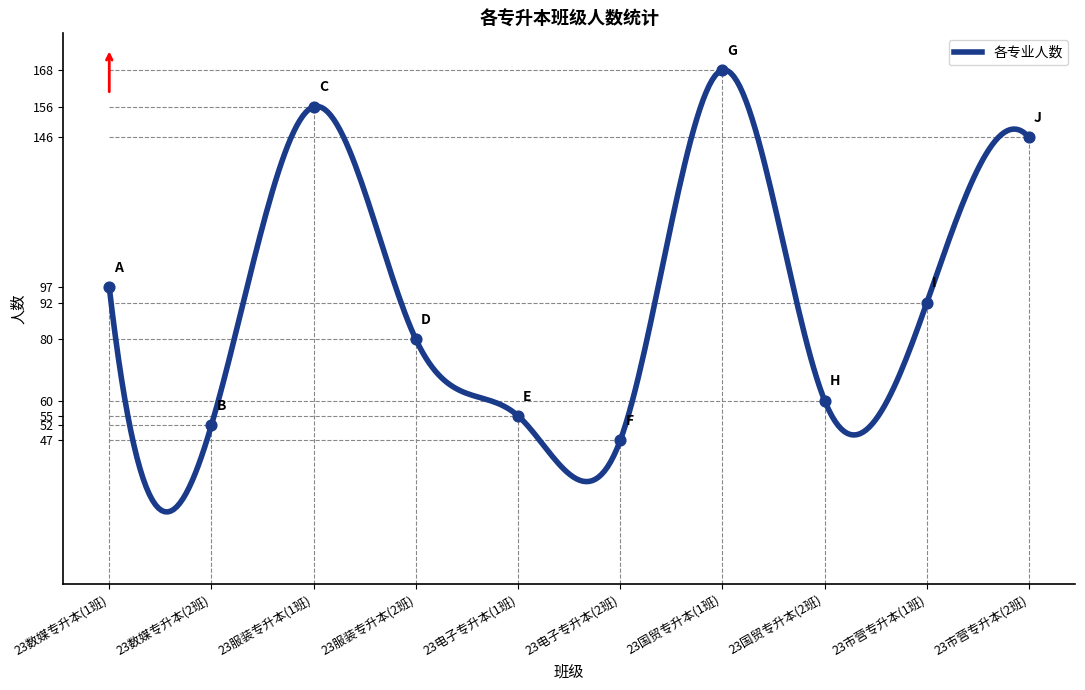

What is the ratio of the value at 23市营专升本(2班) to the value at 23数媒专升本(1班)?

1.5